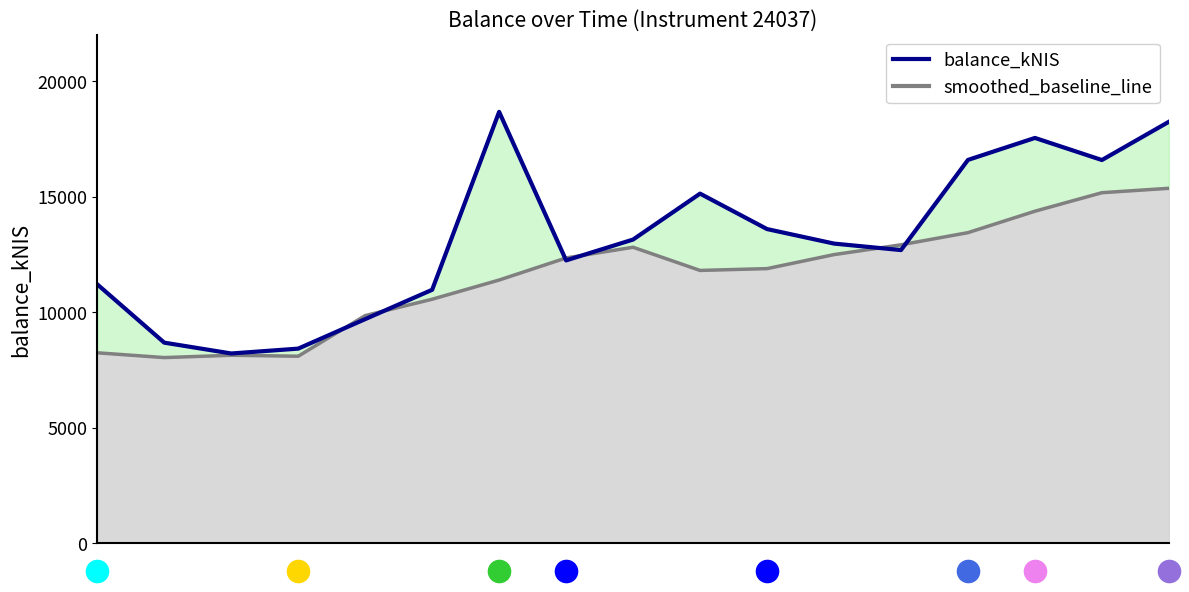

What is the value of the smoothed_baseline_line point at the 2nd from the left?

8031.1